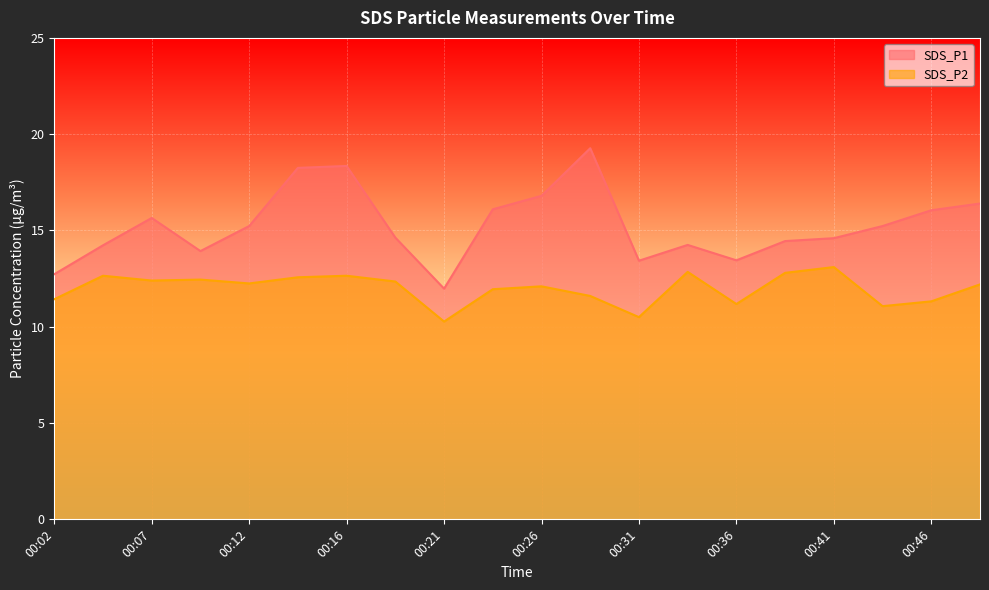

Is the value of SDS_P2 at 00:36 greater than the value of SDS_P1 at 00:04?

No